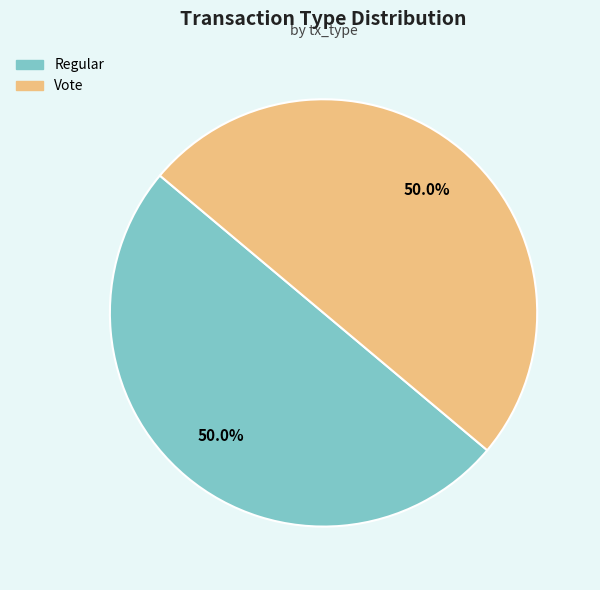

What is the ratio of the value at Vote to the value at Regular?

1.0